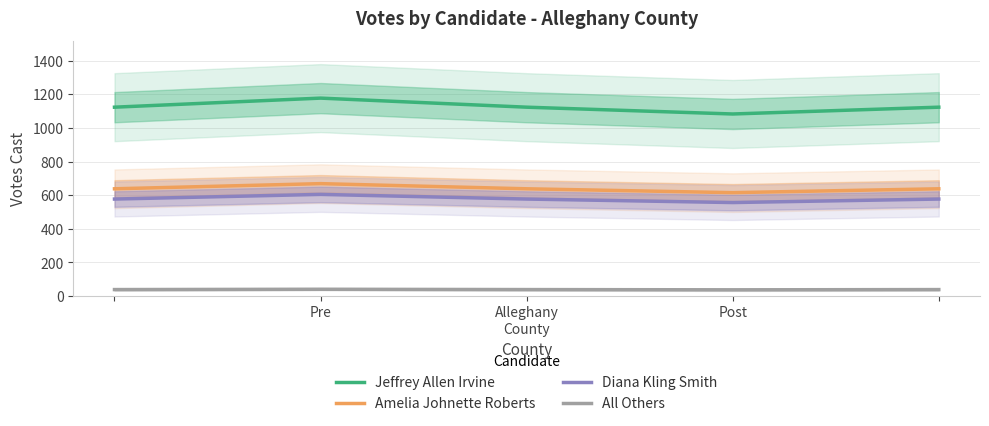

True or false: Jeffrey Allen Irvine and Diana Kling Smith intersect in this chart.

False